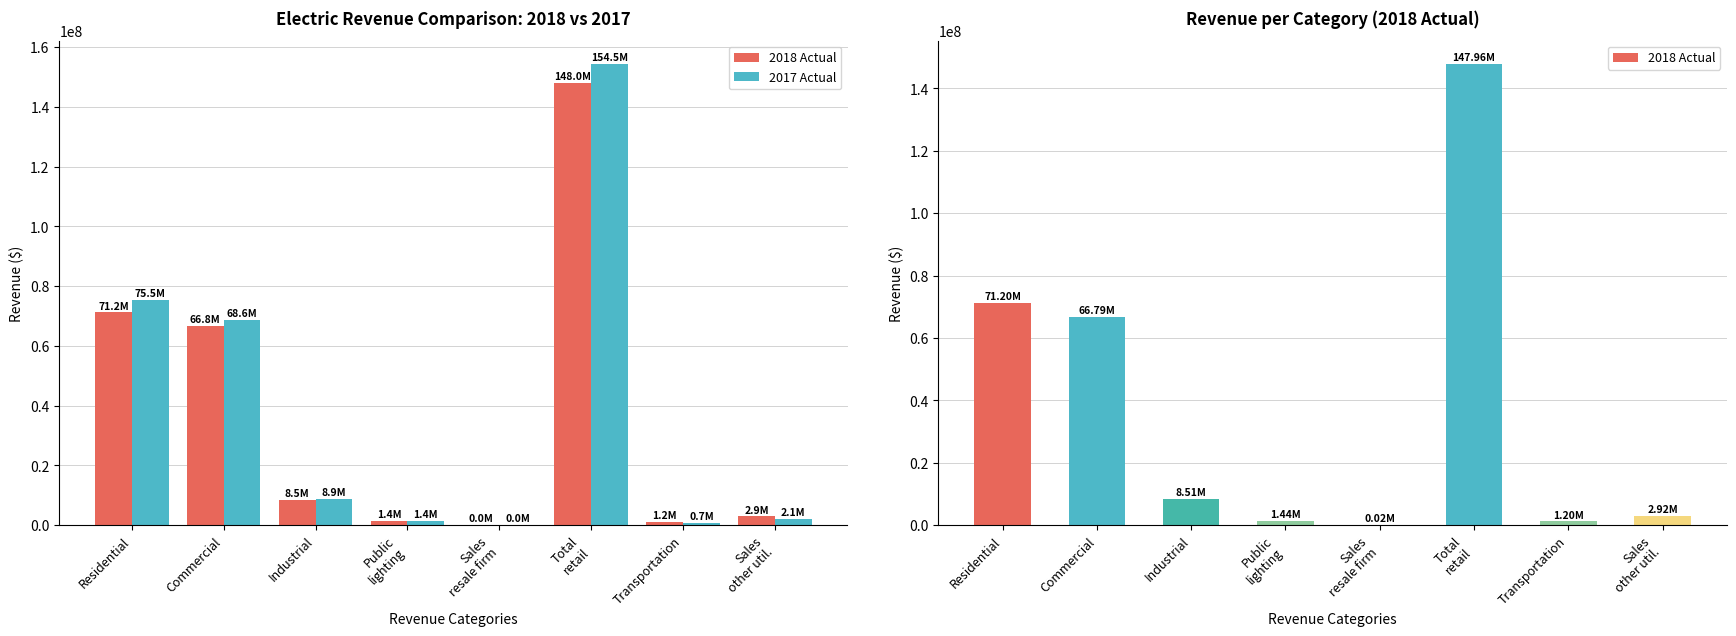

Is it true that 2017 Actual equals 596559.5 at Sales
other util.?

False